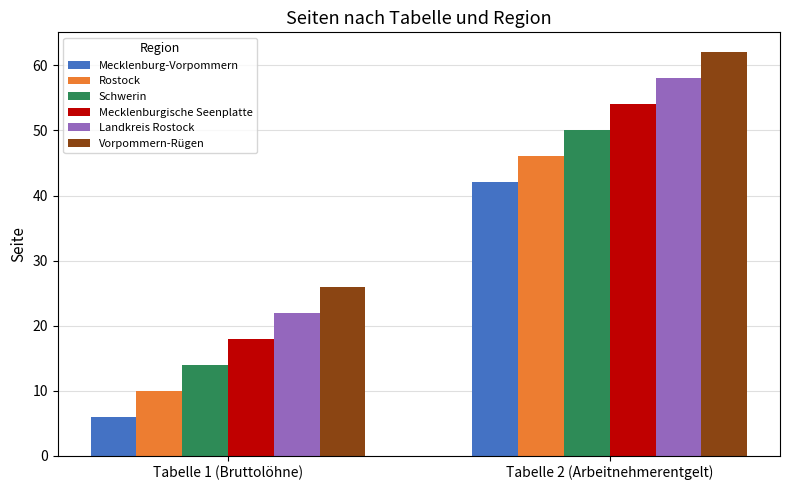

What is the greatest value displayed?

62